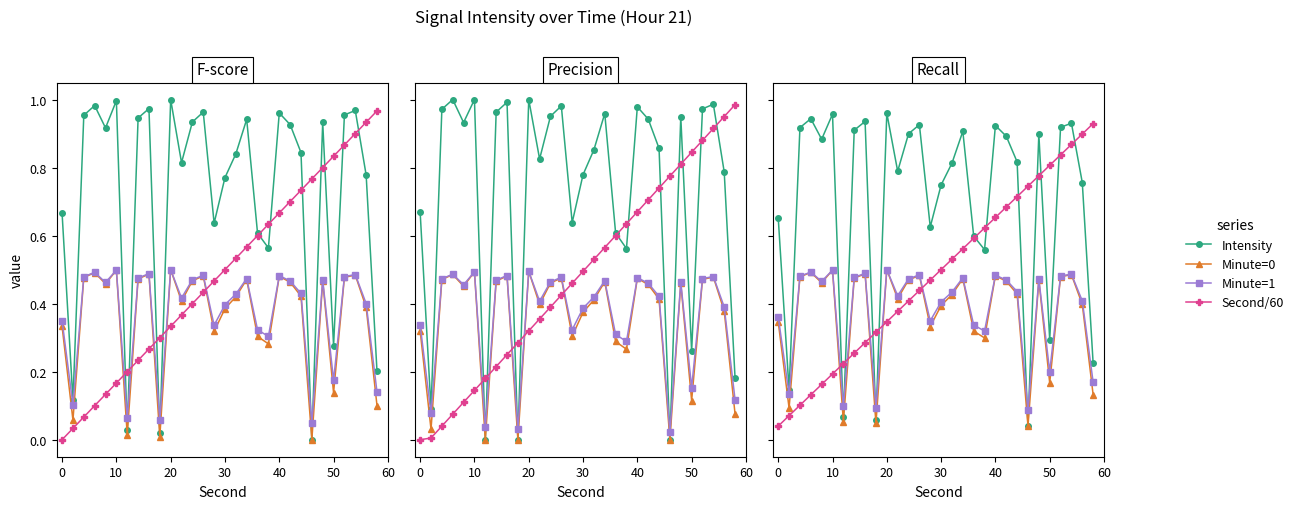

Is it true that Minute=1 equals 0.2 at 0?

False